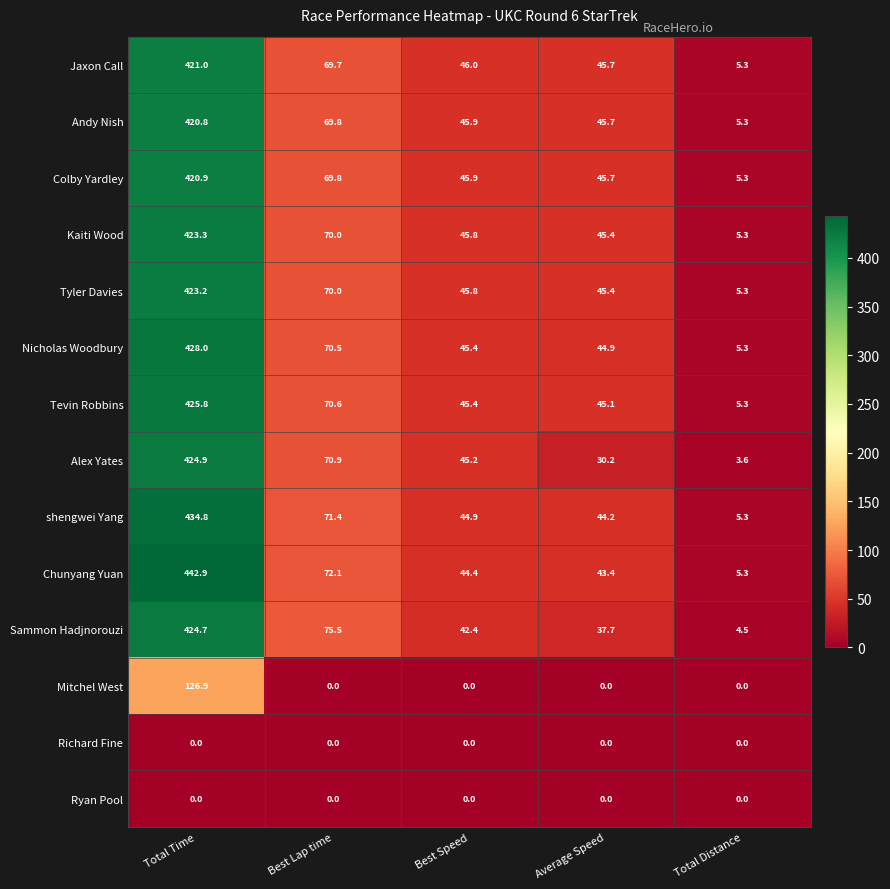

Count the number of data series in this chart.

14